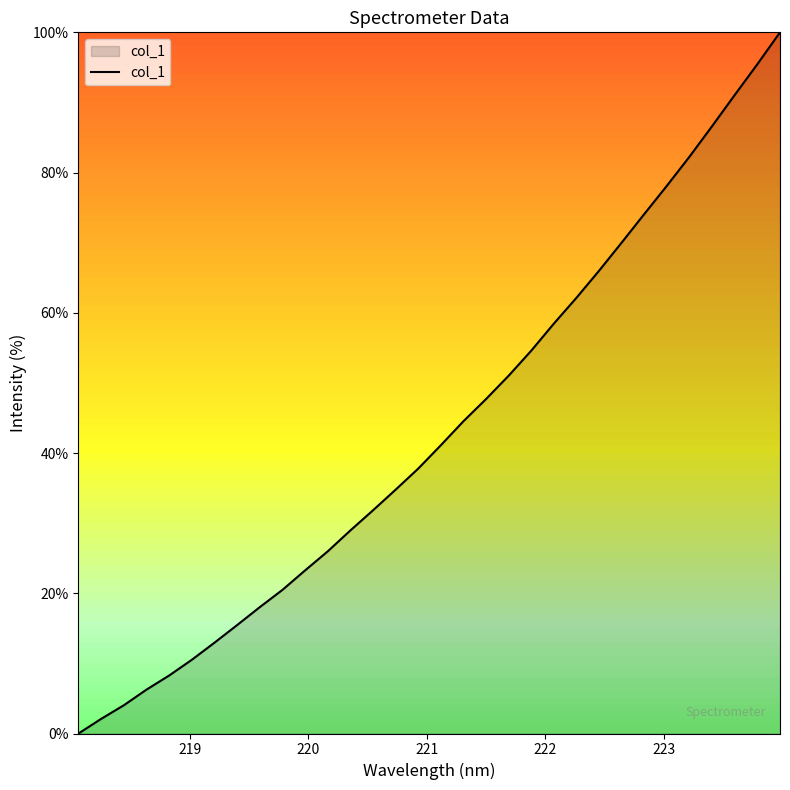

What is the greatest value displayed?

100.0